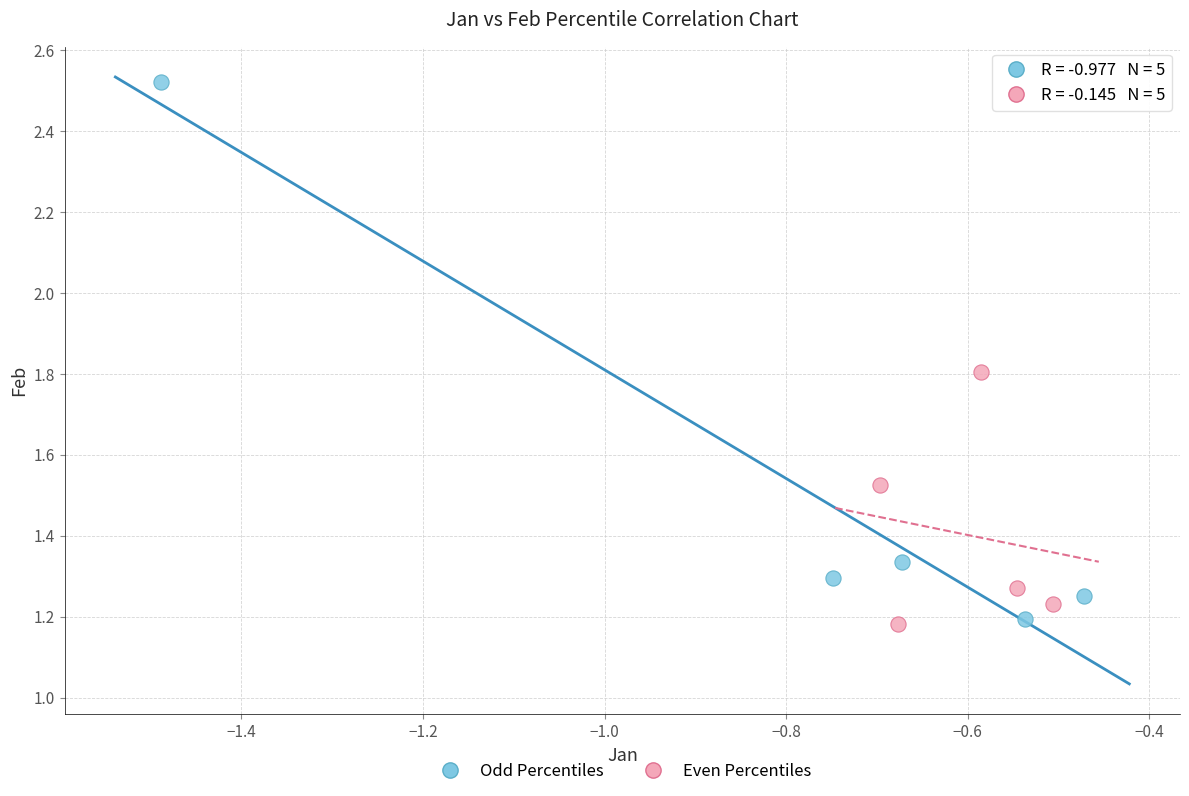

Which series has the widest spread of Y values?

Odd Percentiles